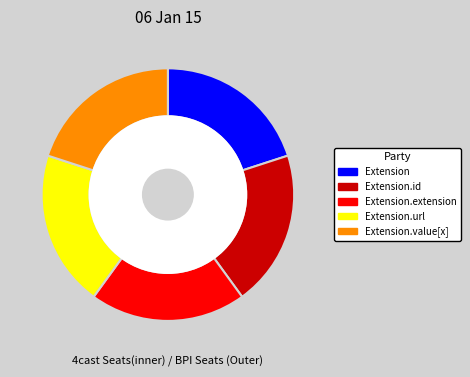

Is there a majority slice in this chart?

No